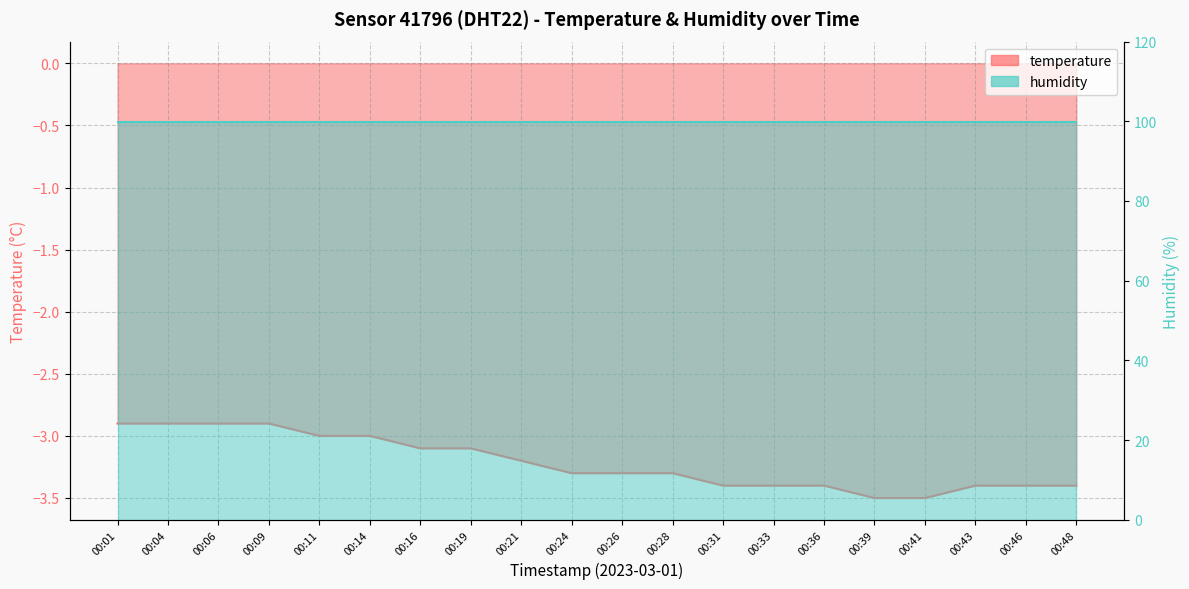

What is the value of the 6th point from the left?

-3.0